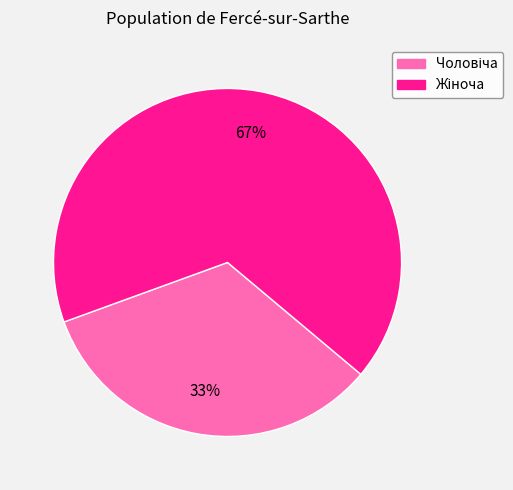

Is there a majority slice in this chart?

Yes